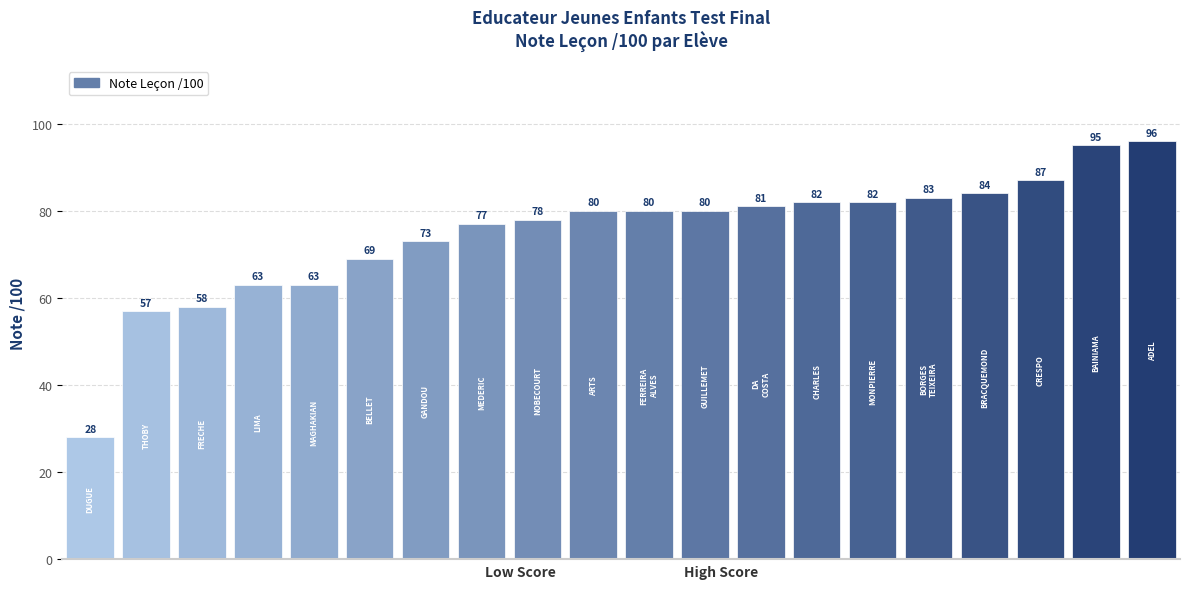

What is the difference between the maximum and minimum values?

68